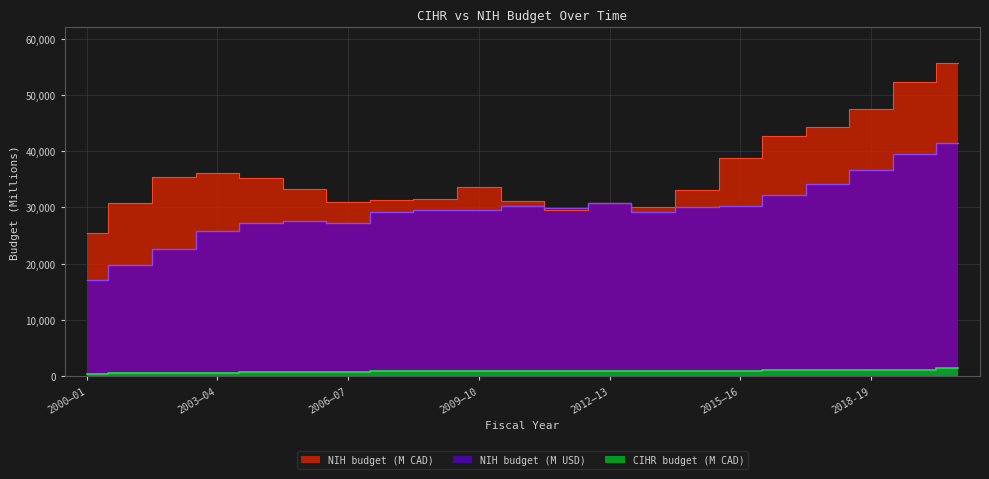

What is the total value across all series at 2003–04?

62612.5